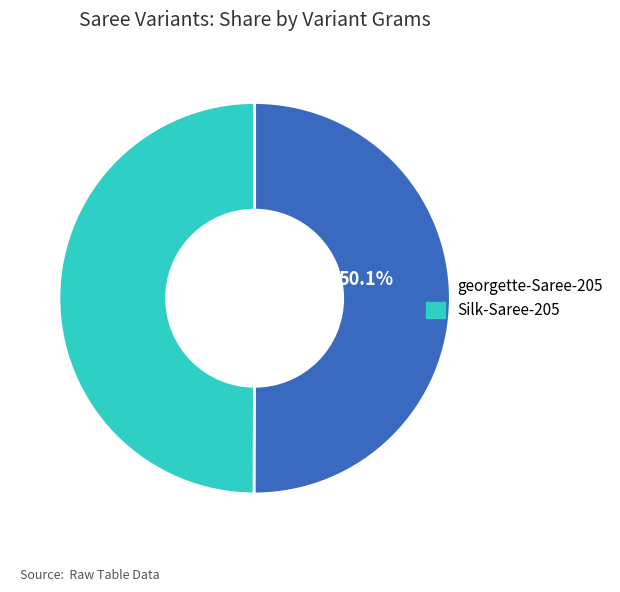

True or false: Silk-Saree-205 accounts for 50% of the total.

True